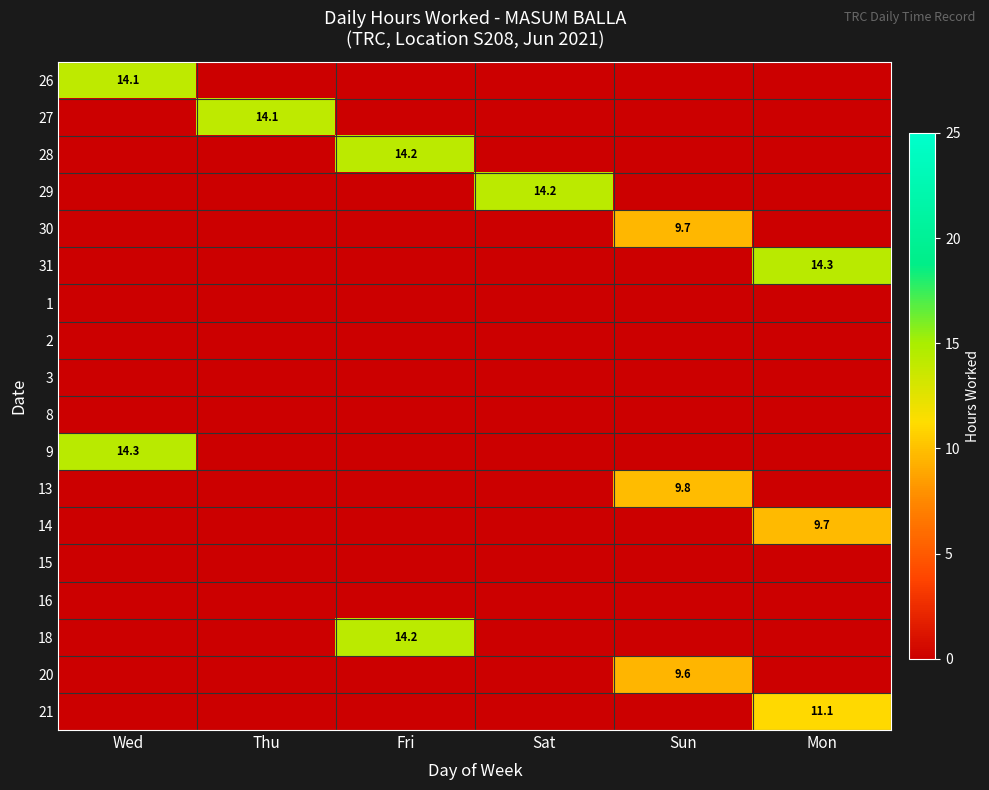

The 9 series shows 14.3 at Wed. True or false?

True